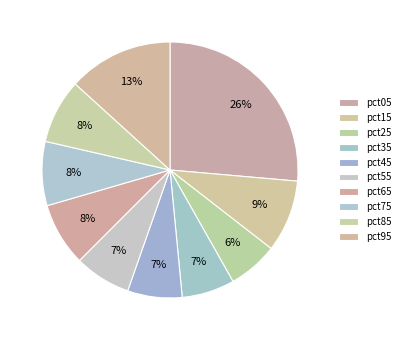

Is there any slice that represents more than half of the pie?

No